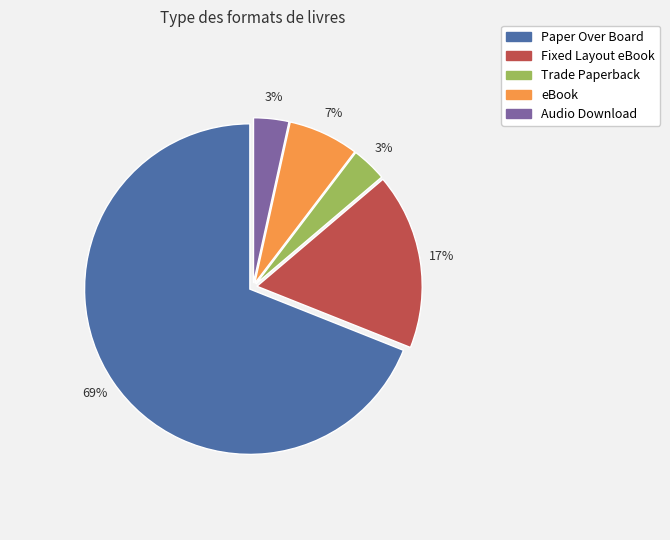

To the nearest percent, what is the average slice percentage?

20%